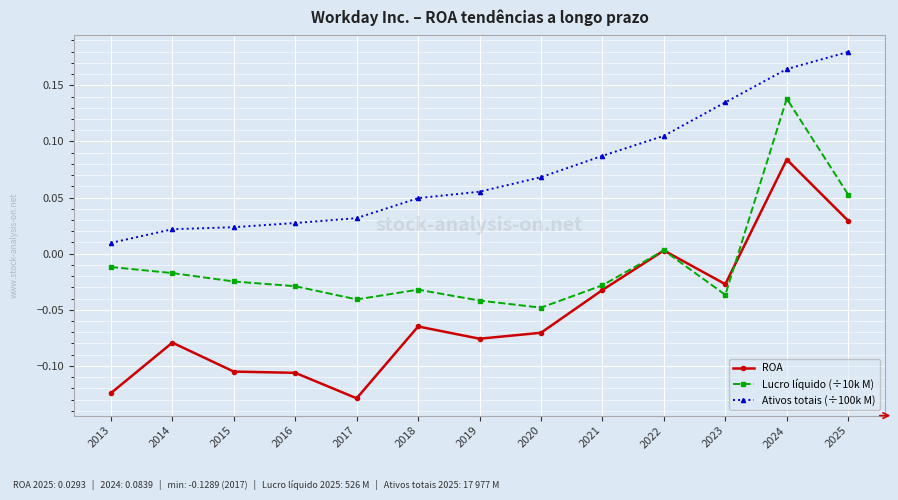

How many categories are shown in the chart?

13